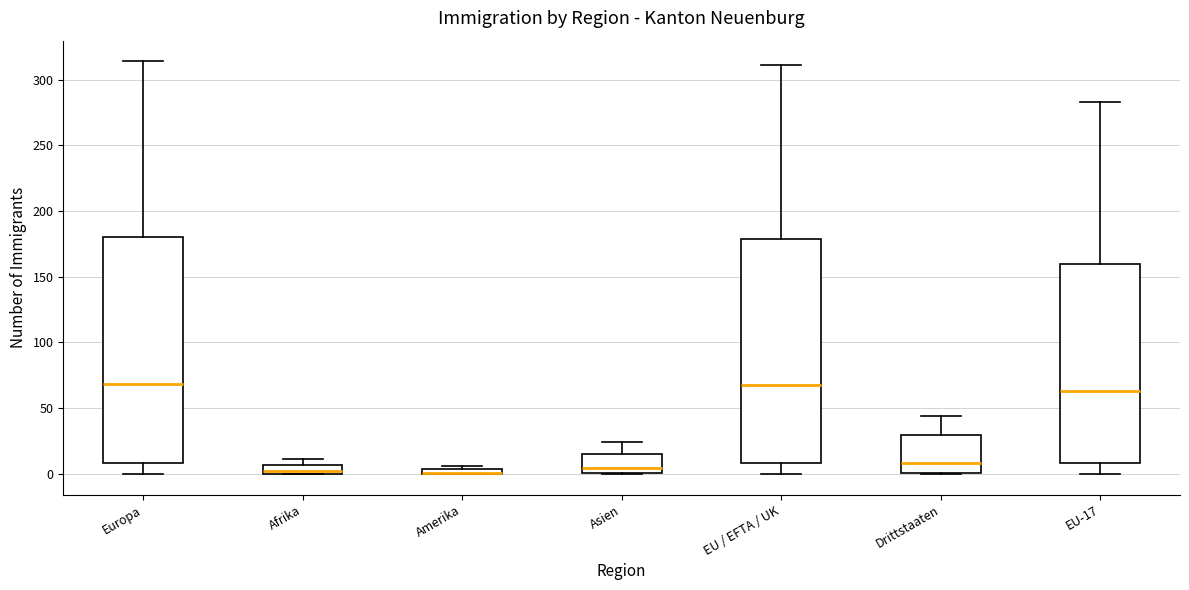

Where is the upper edge of the box for EU / EFTA / UK on the y-axis? The values are not printed on the chart, so give them approximately, as read against the axis.

180